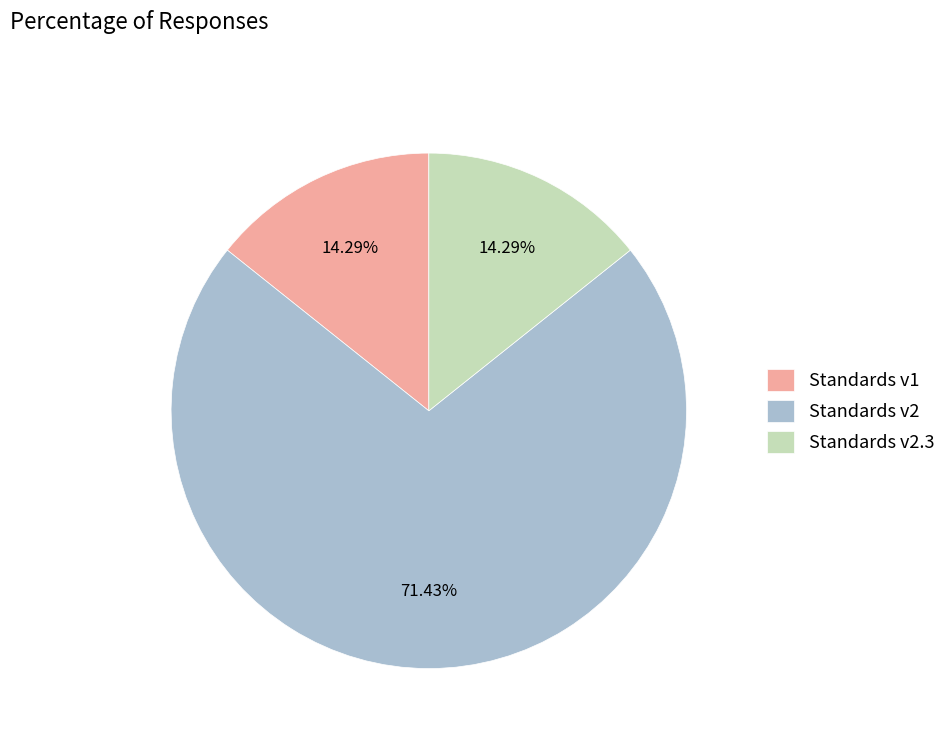

Count the number of slices in the pie.

3